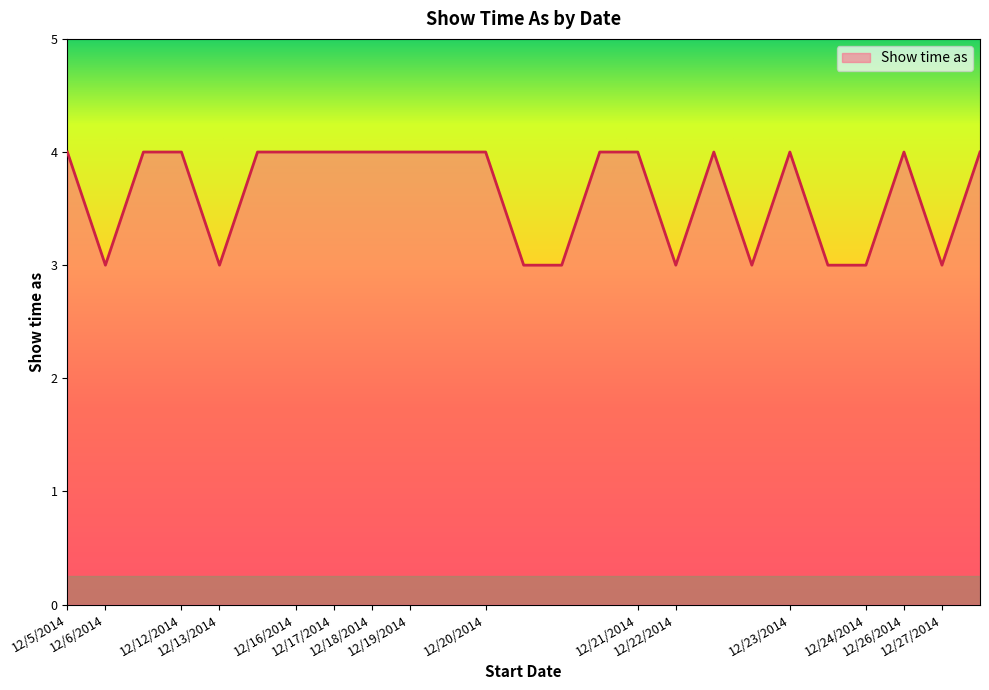

What is the minimum value shown in the chart?

3